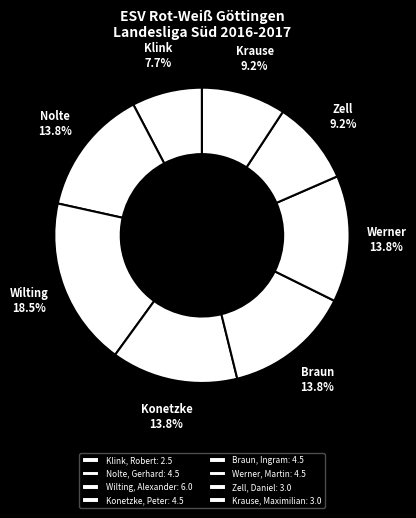

What percentage is NOT represented by Zell, Daniel?

90.8%